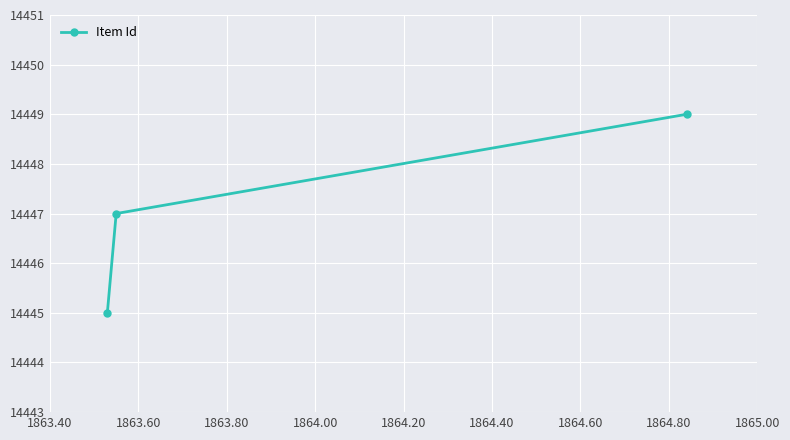

What is the minimum value shown in the chart?

14445